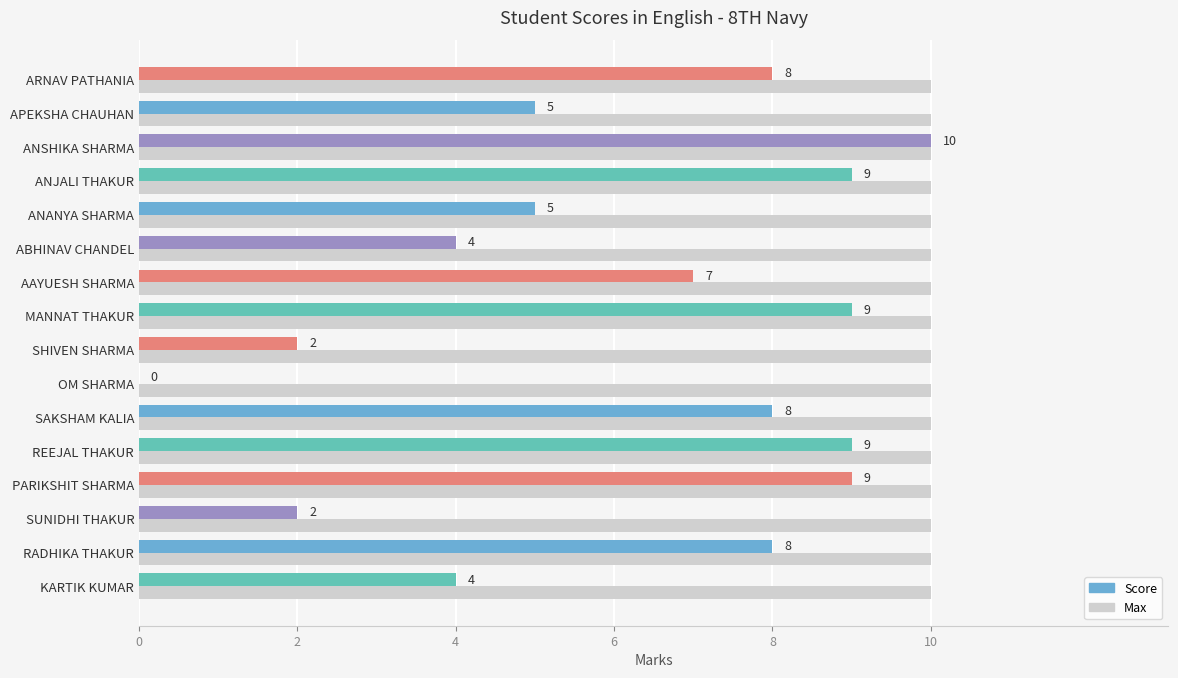

The value of Score at ARNAV PATHANIA is 4. True or false?

False